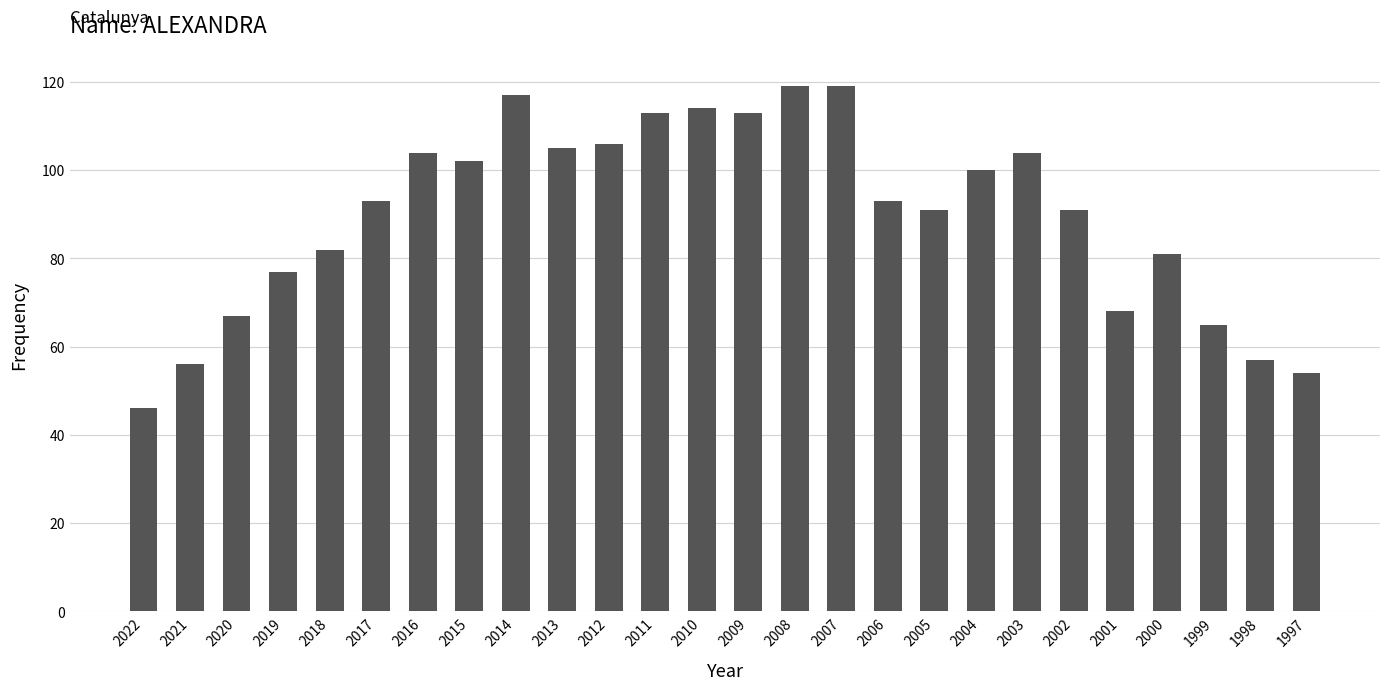

Which has a higher value, 2018 or 1999?

2018